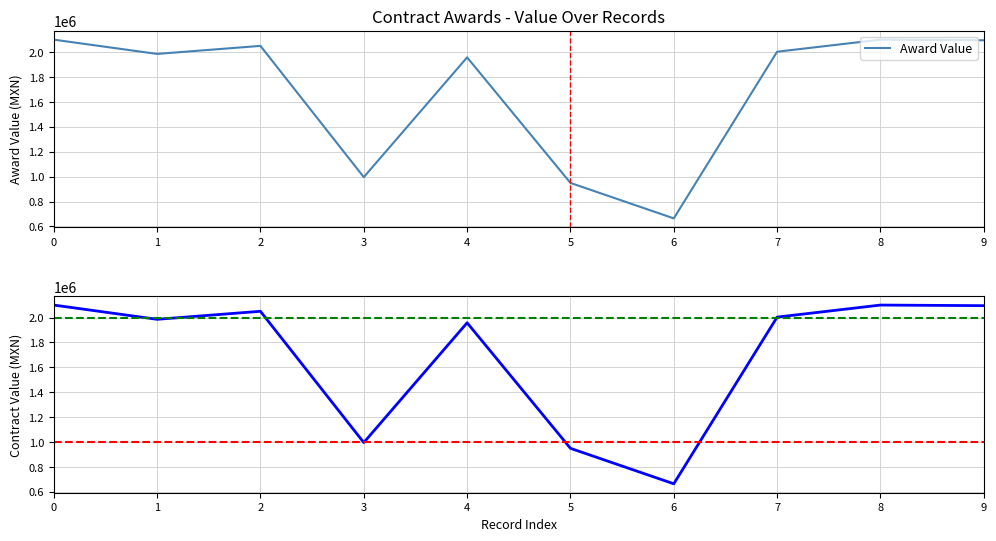

True or false: contracts.value.amount and awards.value.amount intersect in this chart.

False